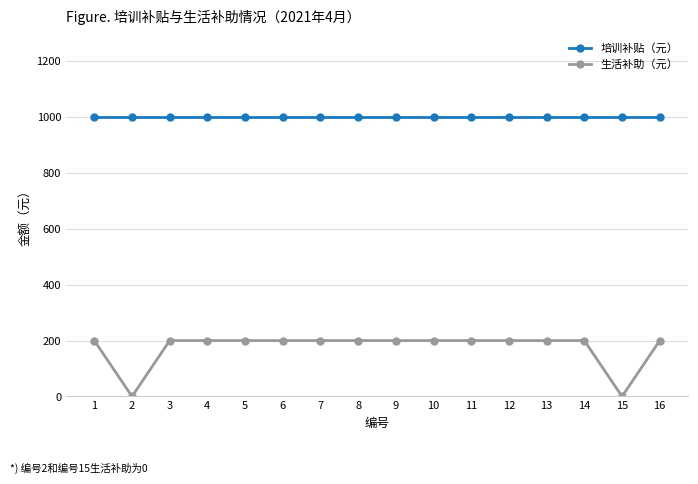

What is the average value of the 培训补贴（元） series?

1000